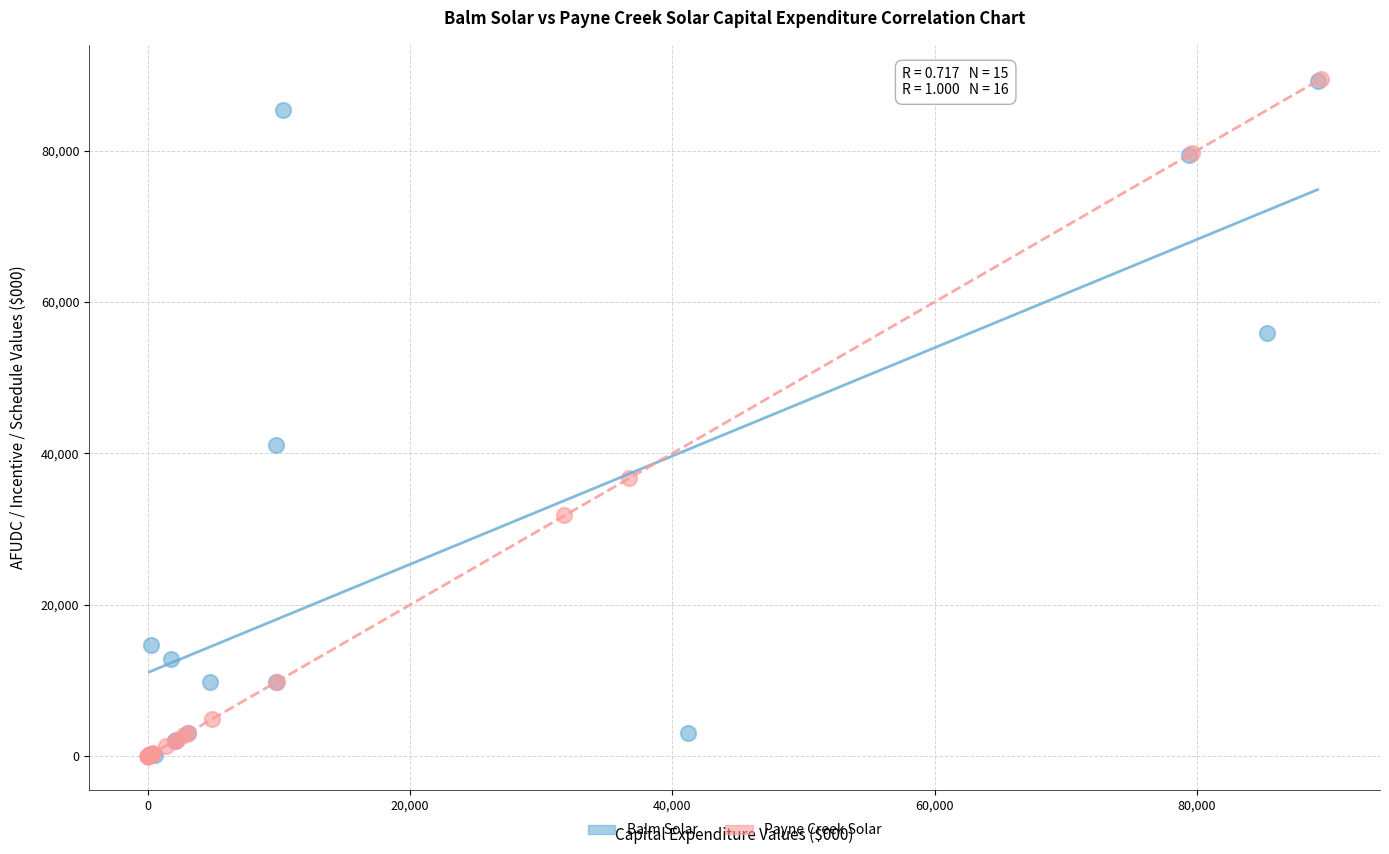

Which series has the widest spread of Y values?

Payne Creek Solar